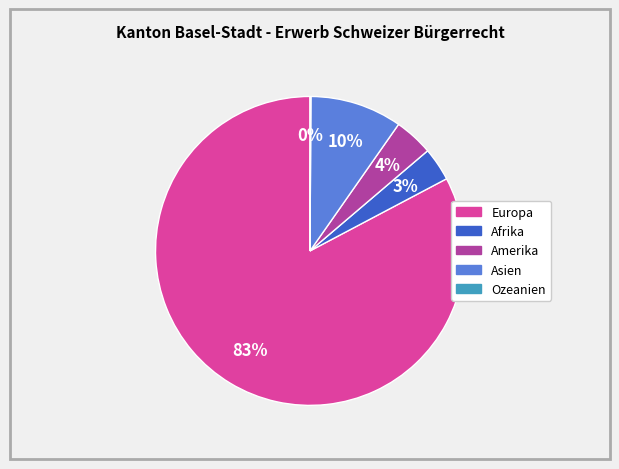

To the nearest percent, what portion does Asien represent?

10%